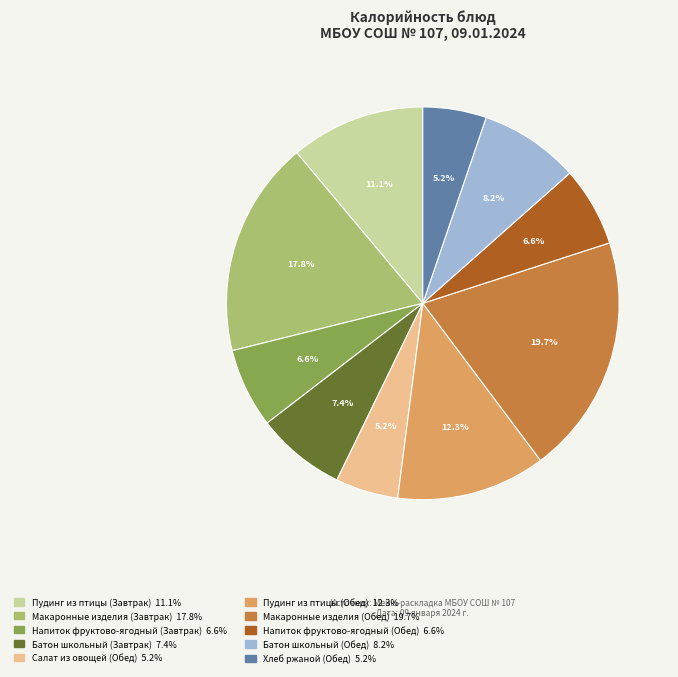

What is the largest slice in the pie chart?

Макаронные изделия (Обед)